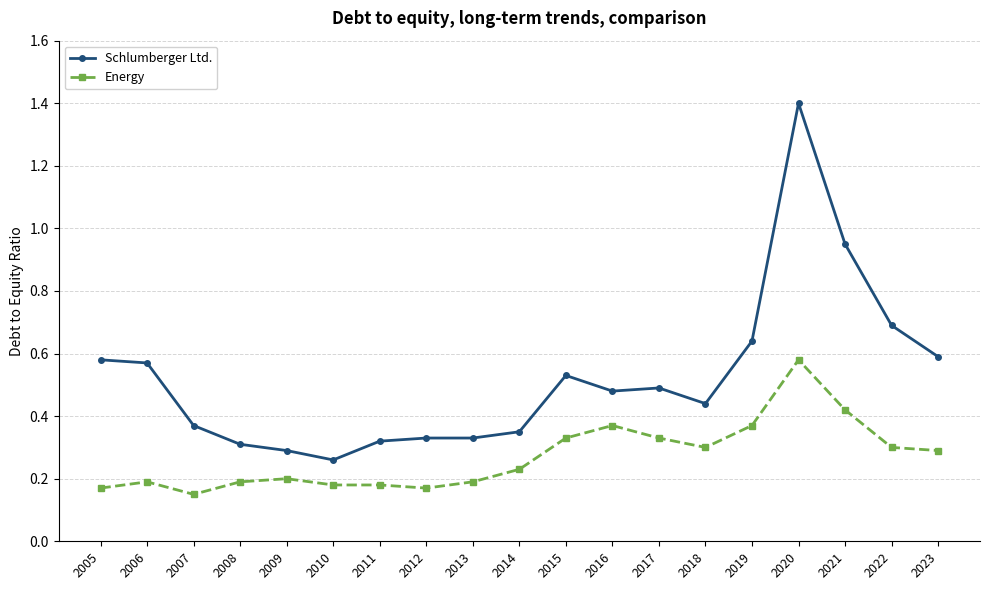

How many Energy values are between 0 and 1?

19